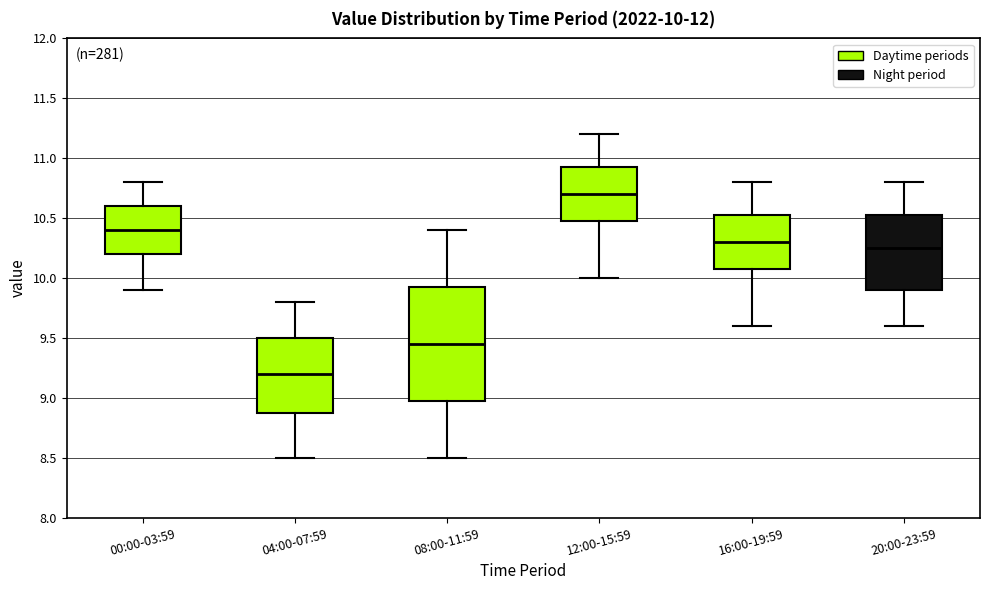

Which box has the lowest median line?

04:00-07:59